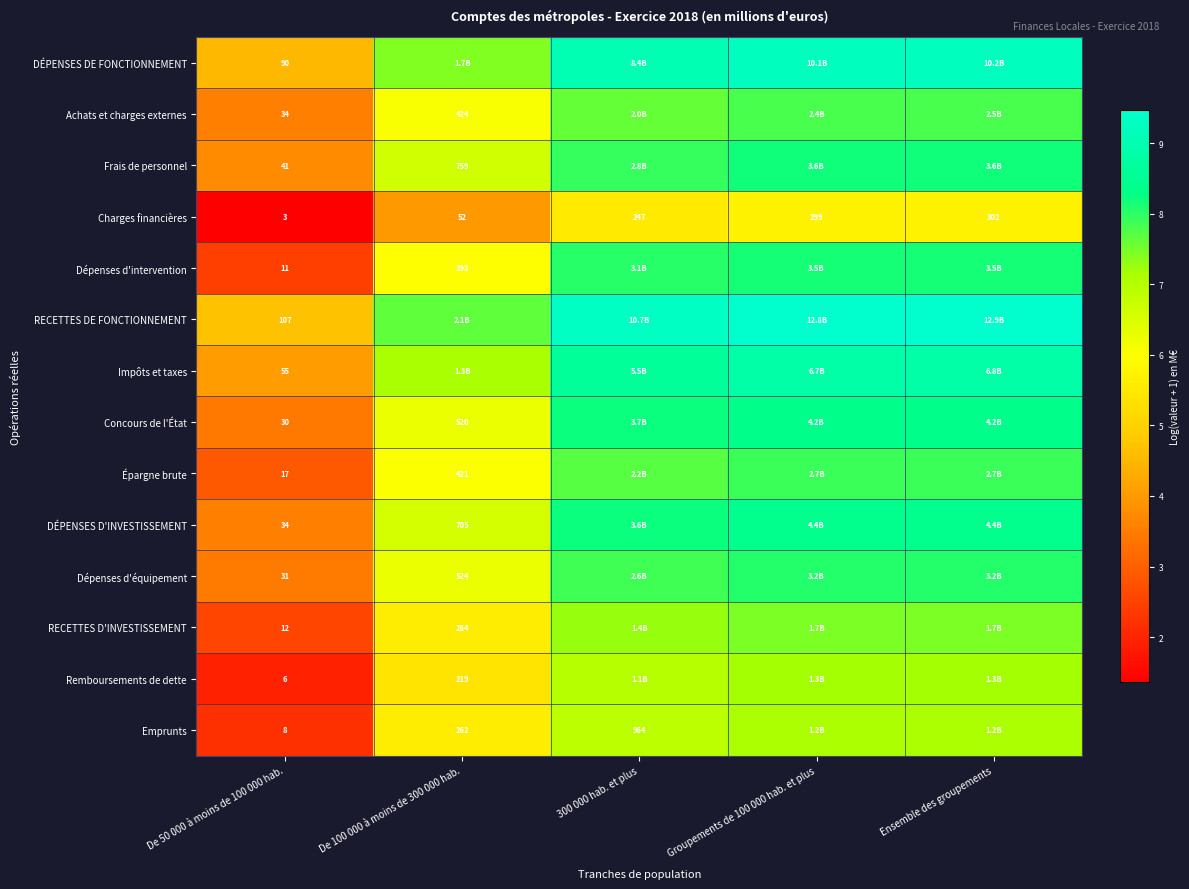

Is it true that Frais de personnel equals 10.7 at 300 000 hab. et plus?

False